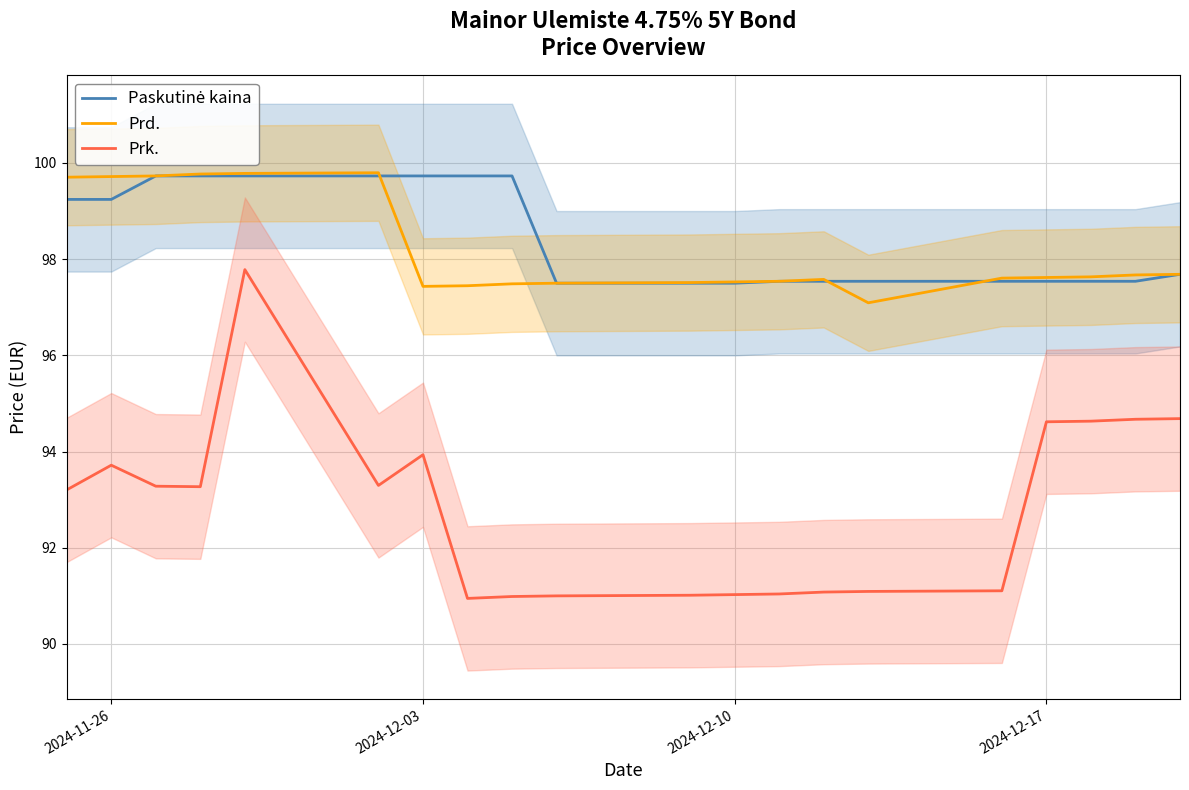

How many interior local peaks does the Prk. series have?

3